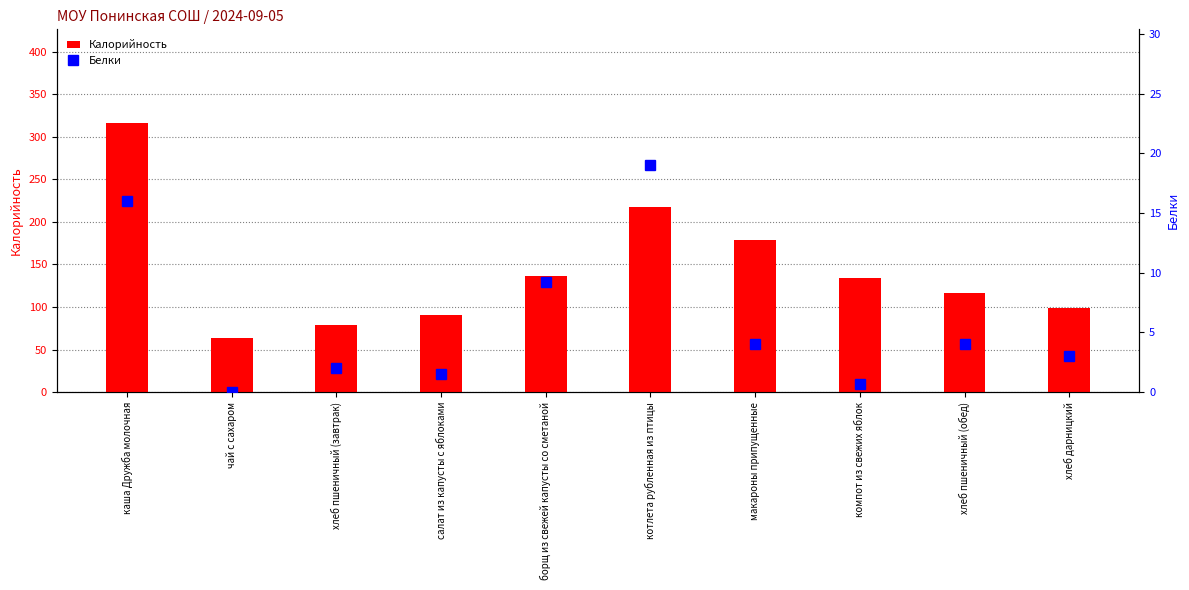

At which label does Белки reach its minimum?

чай с сахаром